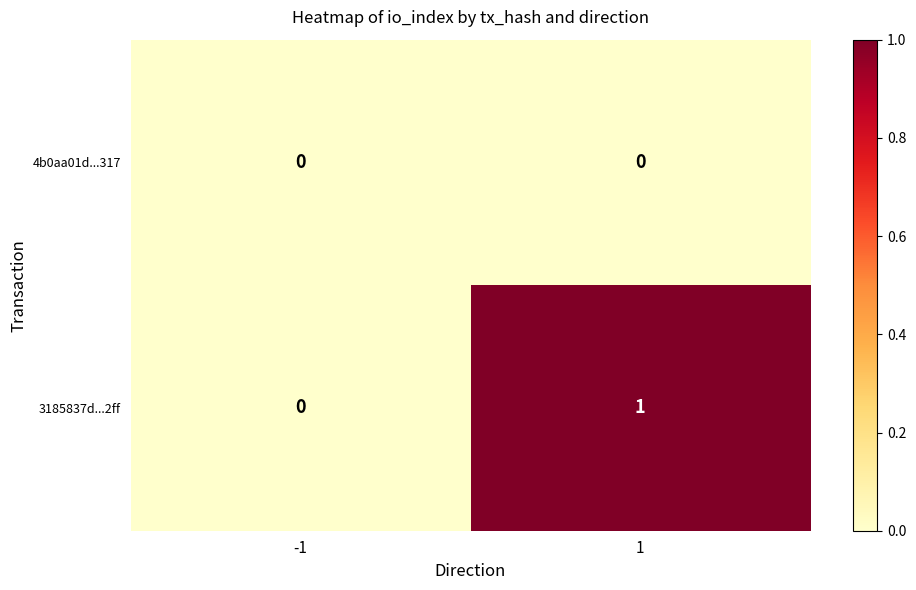

What is the total value across all series at 1?

1